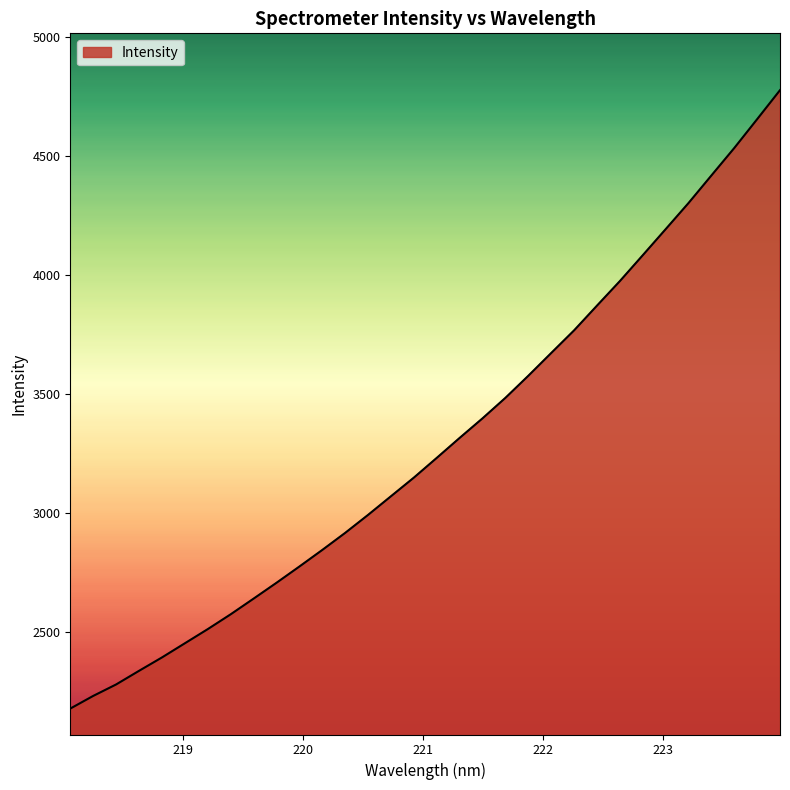

What is the minimum value shown in the chart?

2177.3